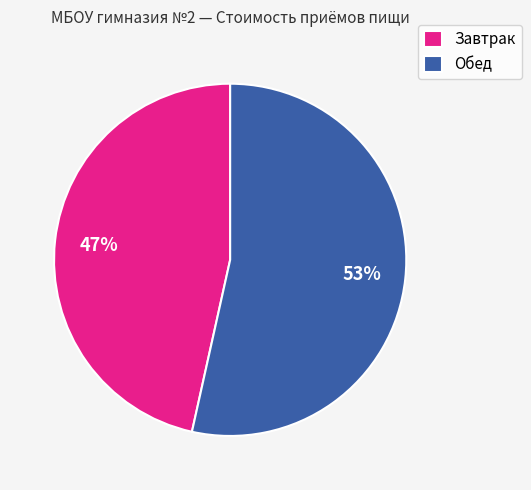

Is the sum of Завтрак and Обед greater than half?

Yes